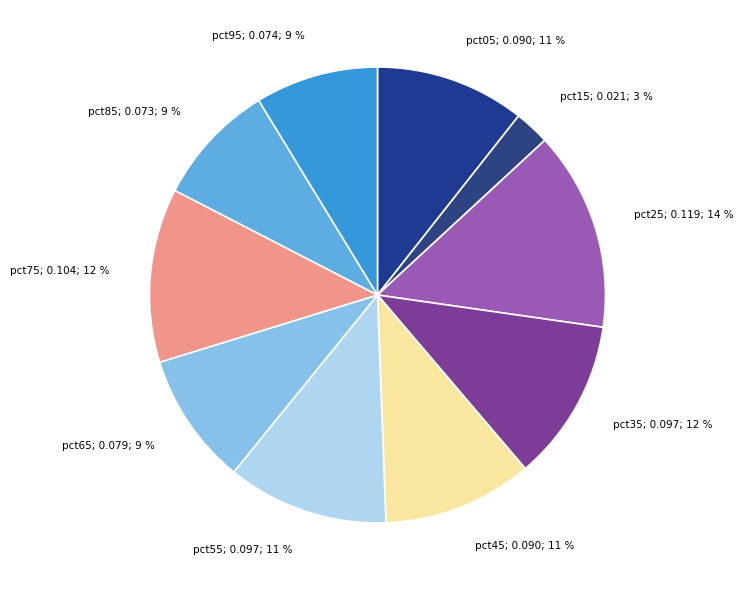

True or false: pct85 accounts for 2% of the total.

False